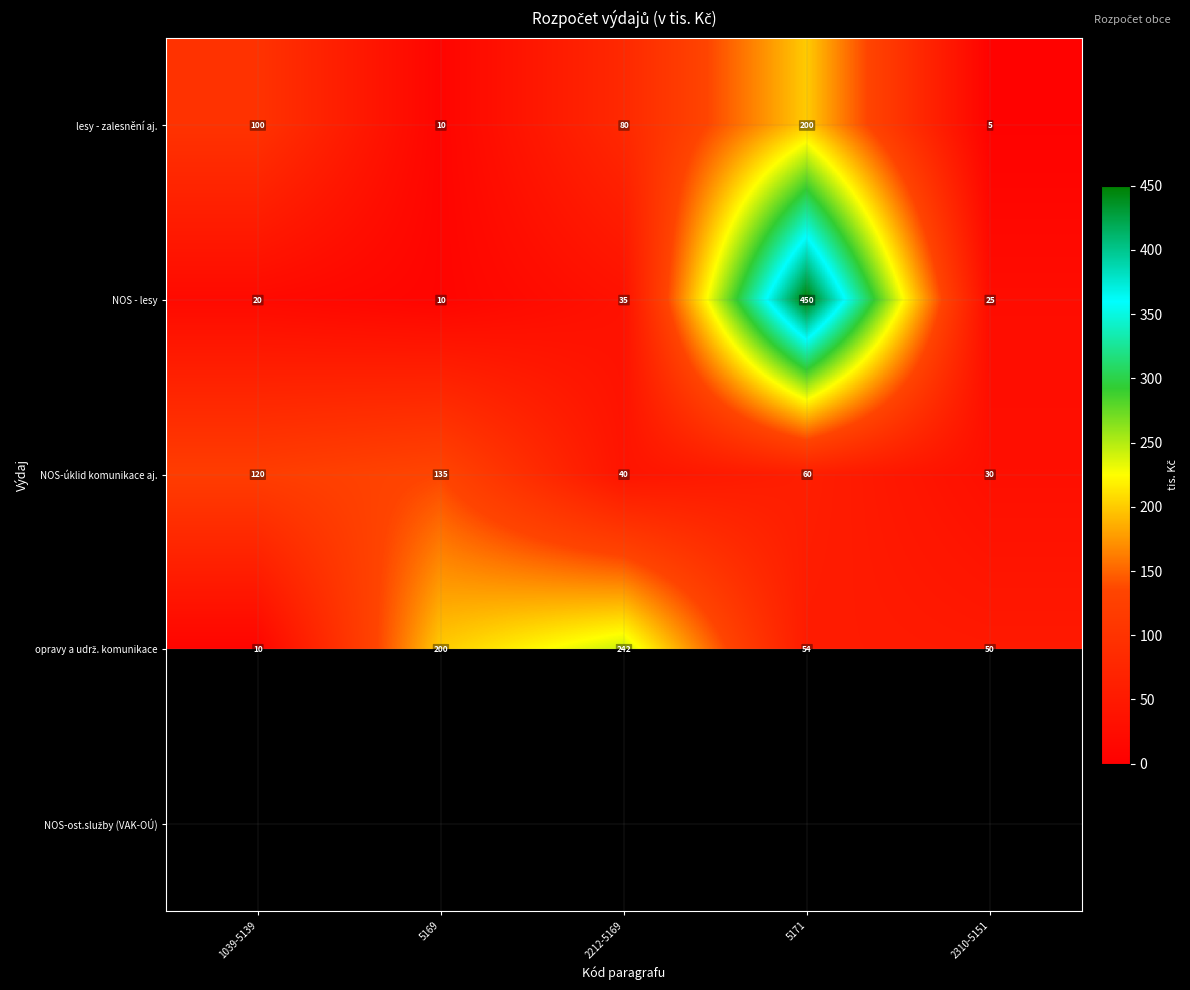

At which label does NOS-úklid komunikace aj. first exceed 60?

1039-5139